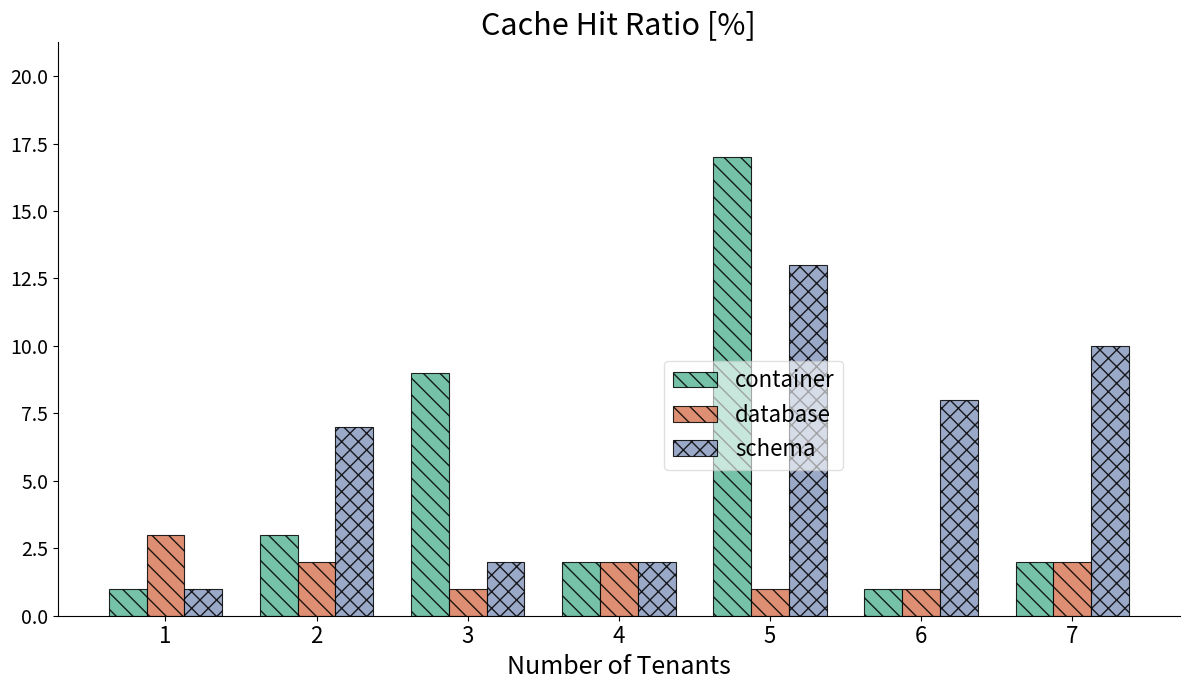

List the series in order of their peak value, lowest first.

database, schema, container